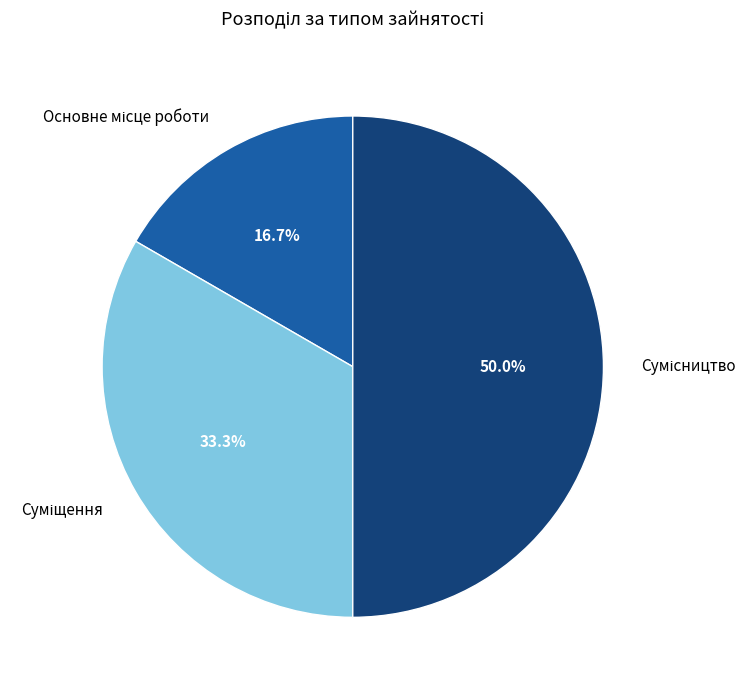

To the nearest percent, what is the difference between the Сумісництво and Основне місце роботи slice percentages?

33%